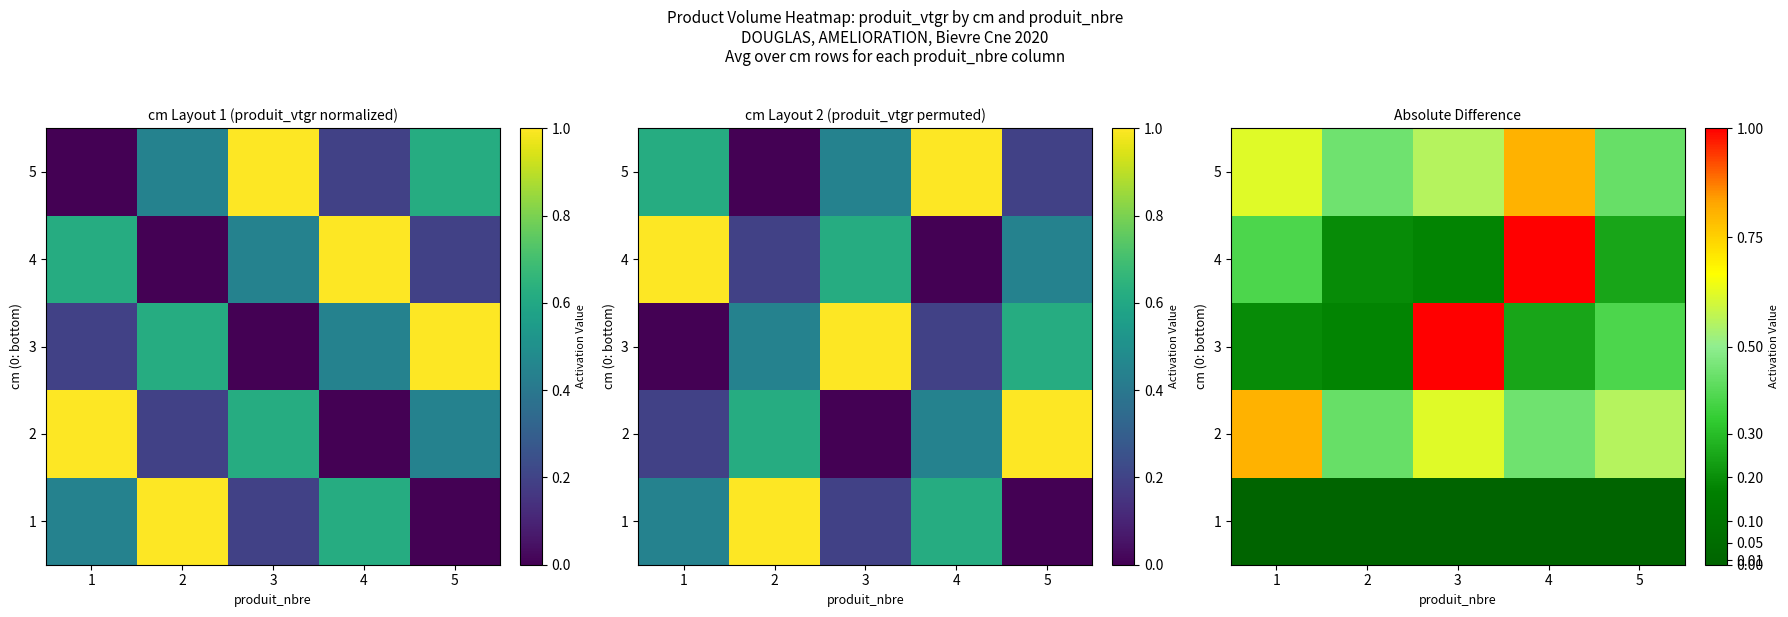

Which series has the largest total across all categories?

2